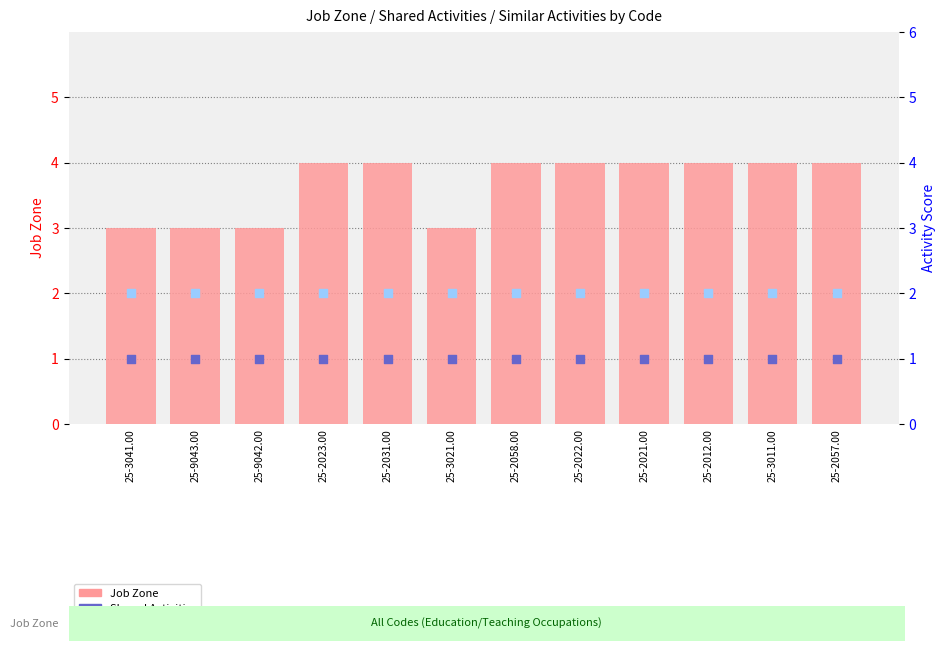

Which series has the widest spread of Y values?

Job Zone